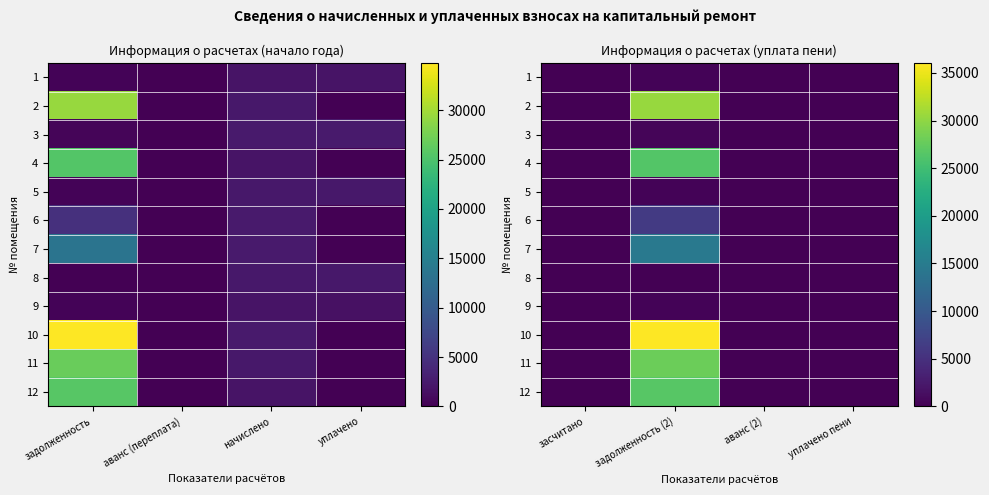

How many categories are shown in the chart?

4